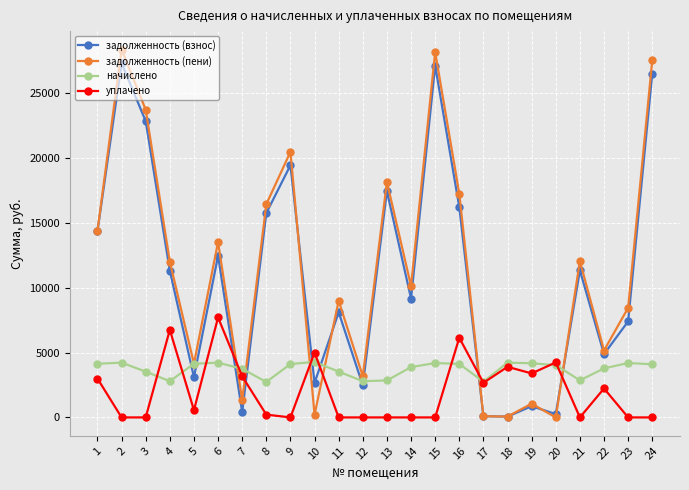

Which series has the widest spread of values?

задолженность (пени)